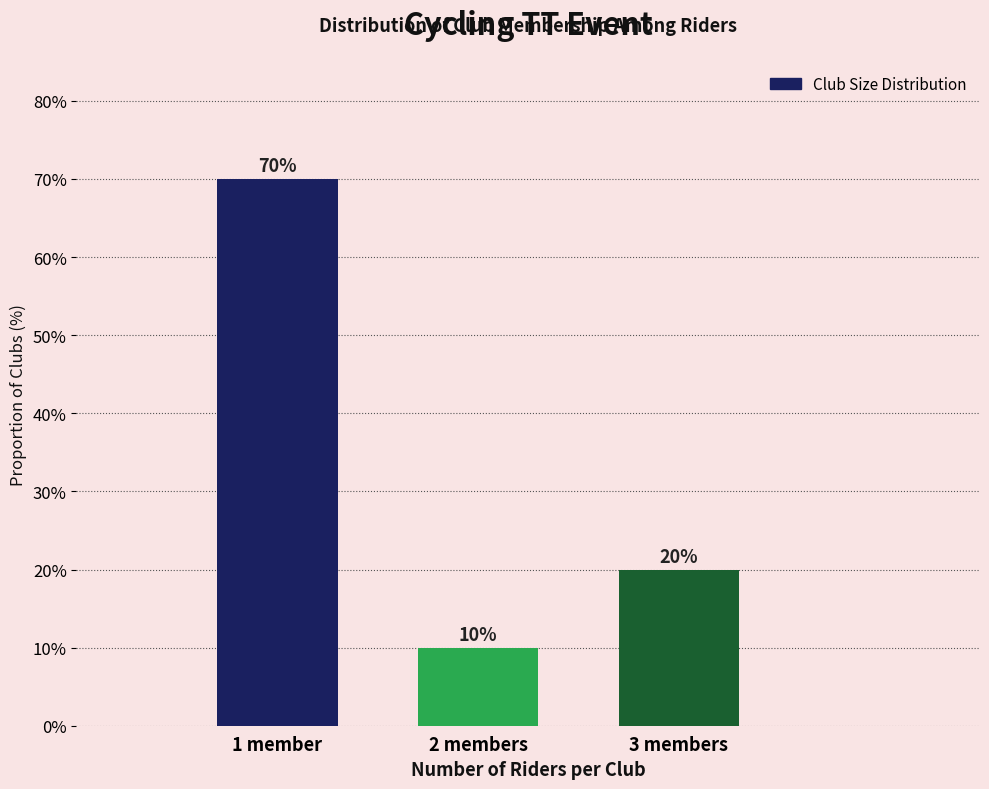

Reading left to right, what are all the values shown in this chart?

1 member=70	2 members=10	3 members=20